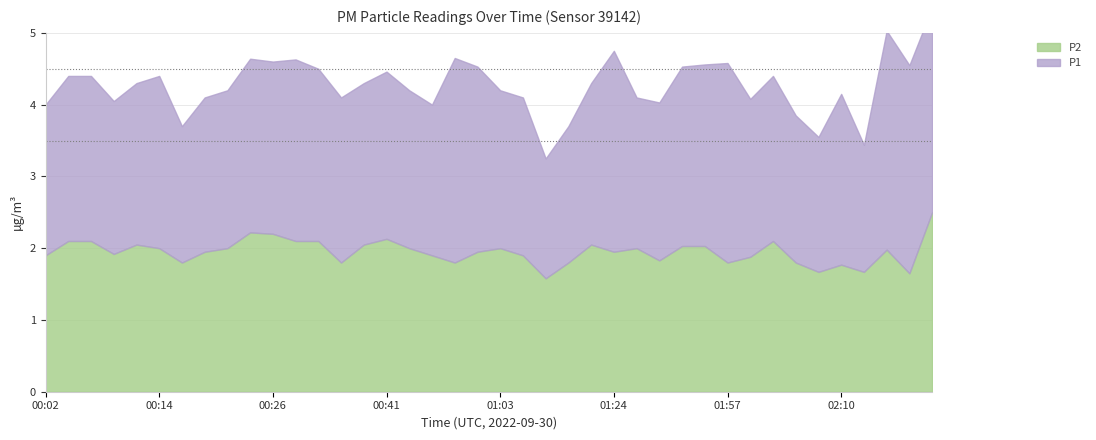

What is the highest value of the P2 series?

2.5